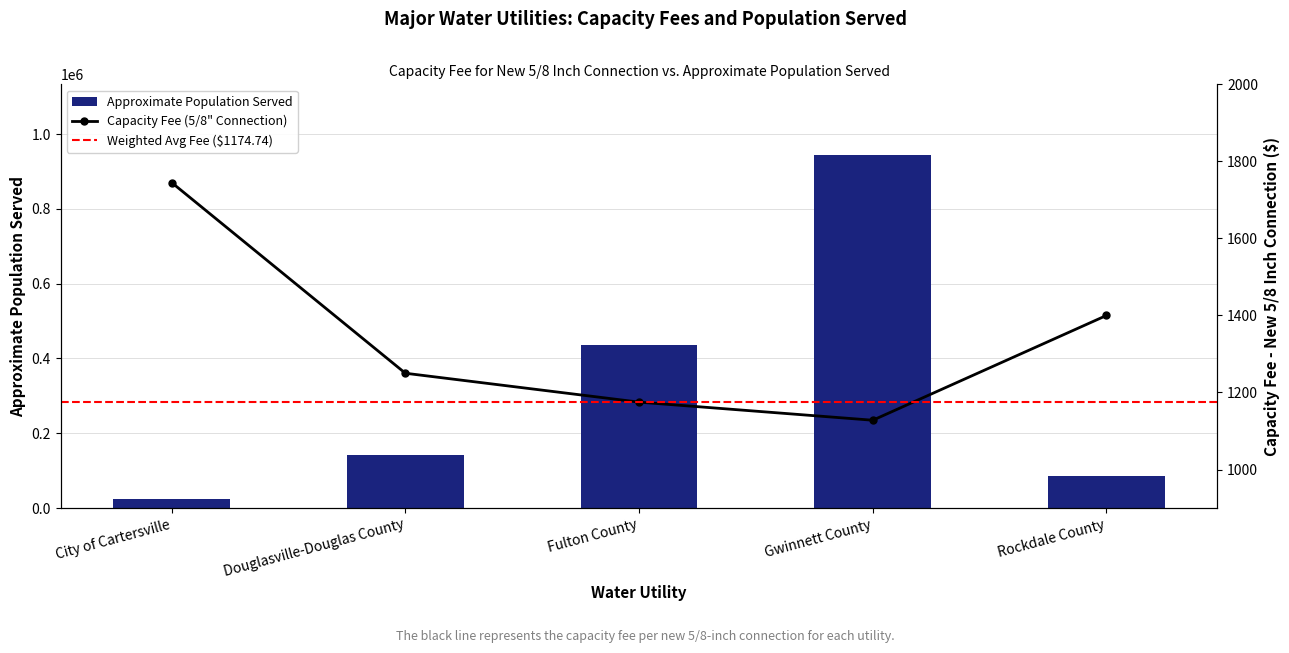

What is the difference between the maximum and minimum values?

919300